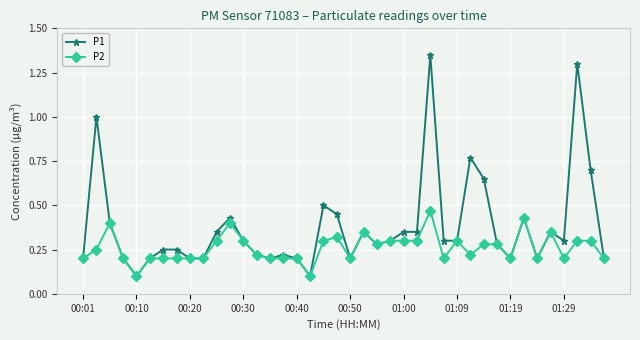

True or false: P1 has more than 0 interior local peaks.

True